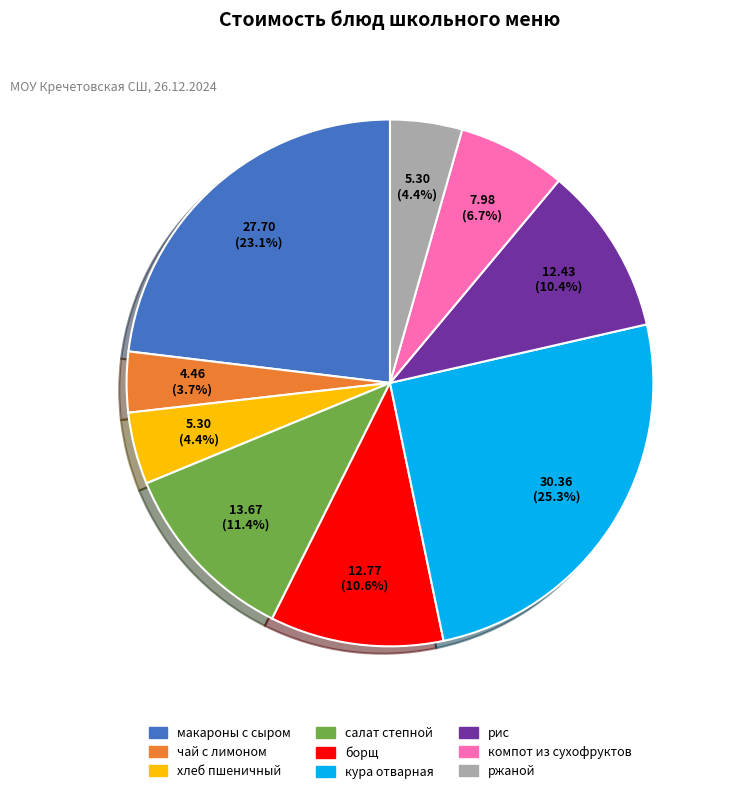

The компот из сухофруктов slice represents 7% of the pie. True or false?

True